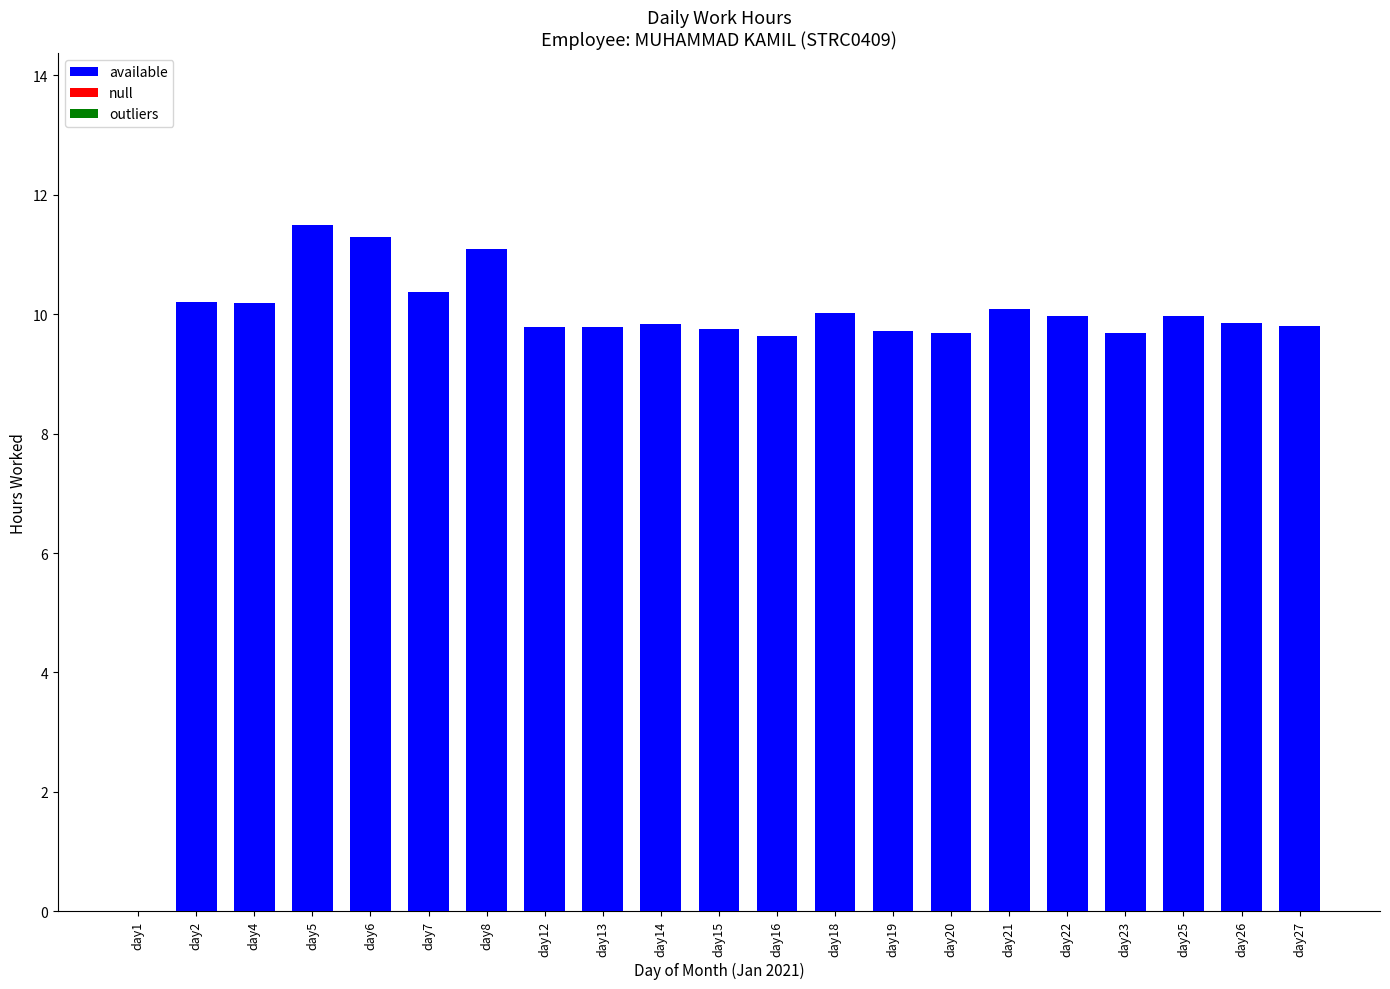

True or false: the data shows 10.0 at day22.

True